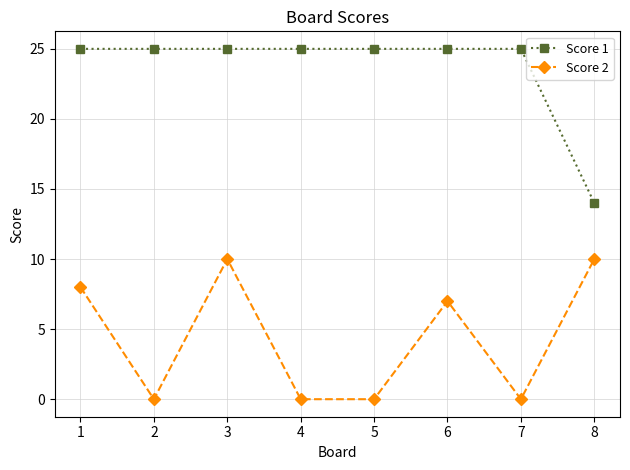

Rank the series by their average value, from lowest to highest.

Score 2, Score 1